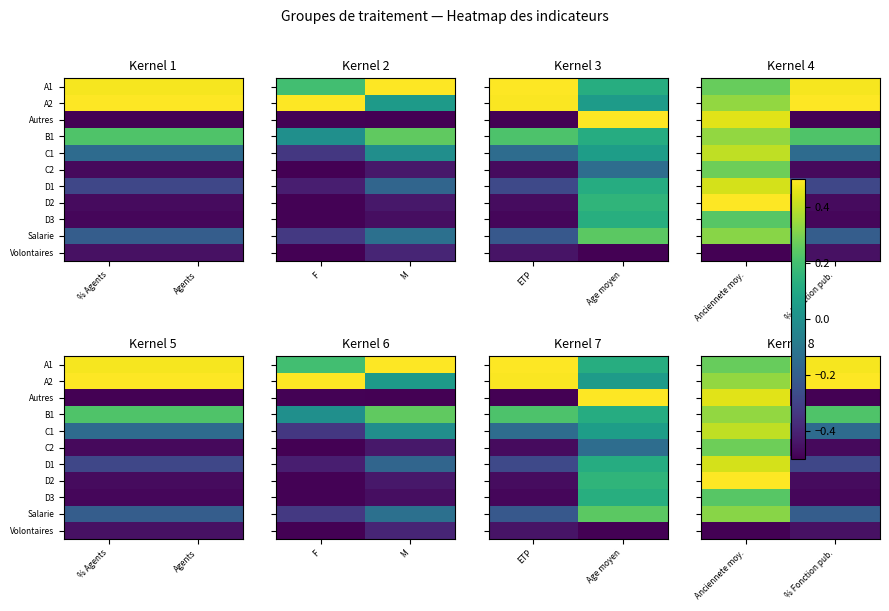

Between % Fonction pub. and Anciennete moy., which is larger?

% Fonction pub.